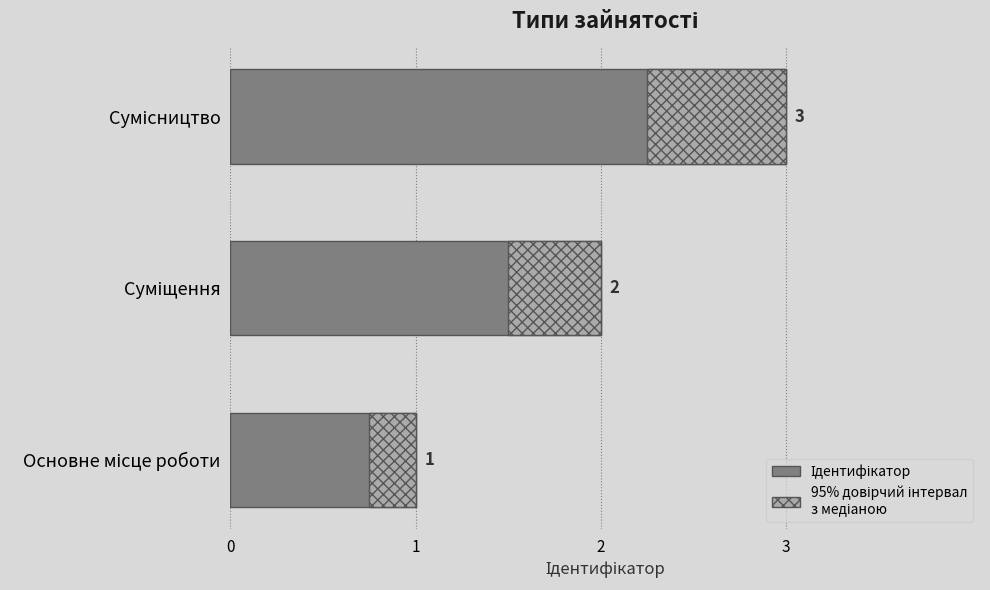

Is it true that 95% довірчий інтервал equals 0.5 at Суміщення?

True